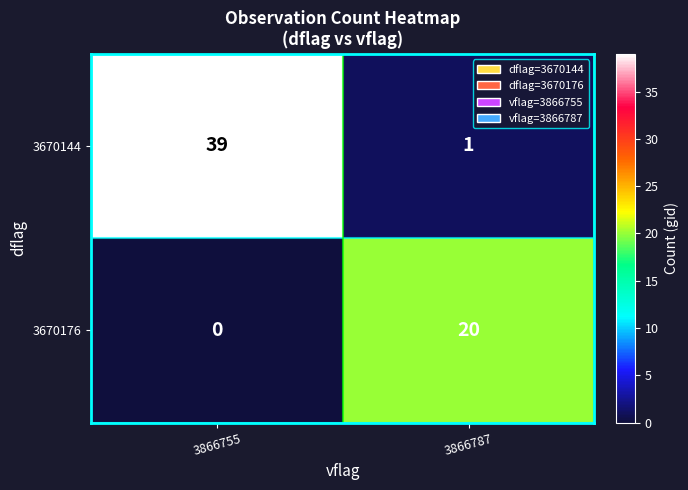

Is it true that 3670144 equals 1 at 3866787?

True